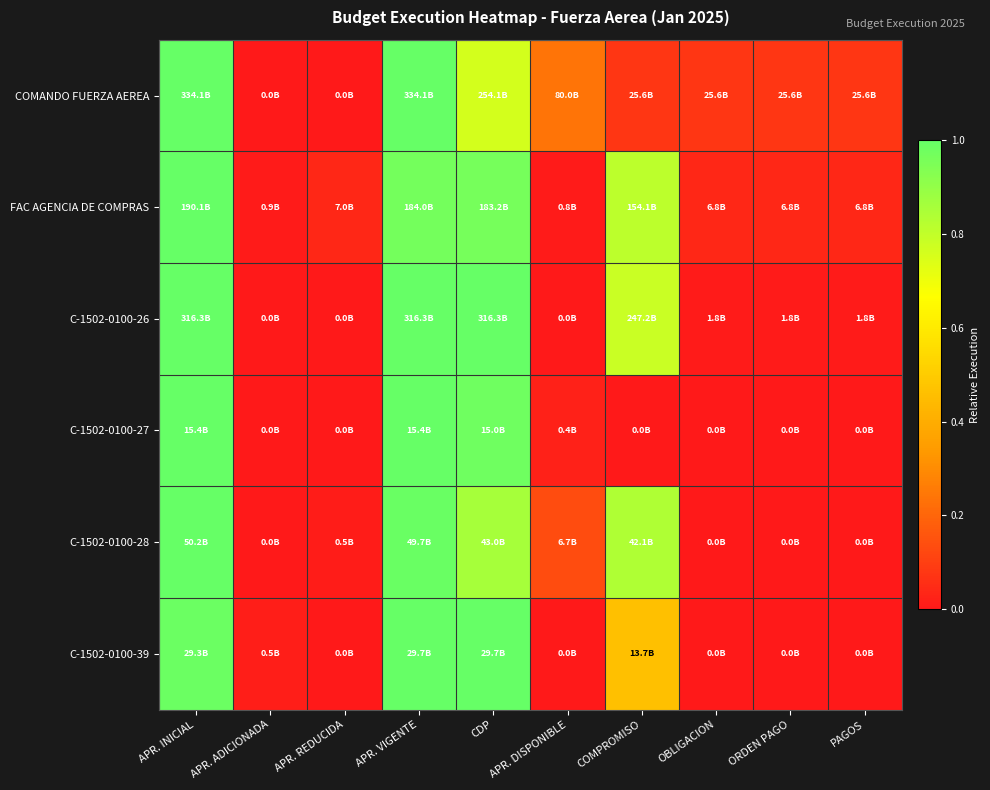

Between OBLIGACION and CDP, which is larger?

CDP